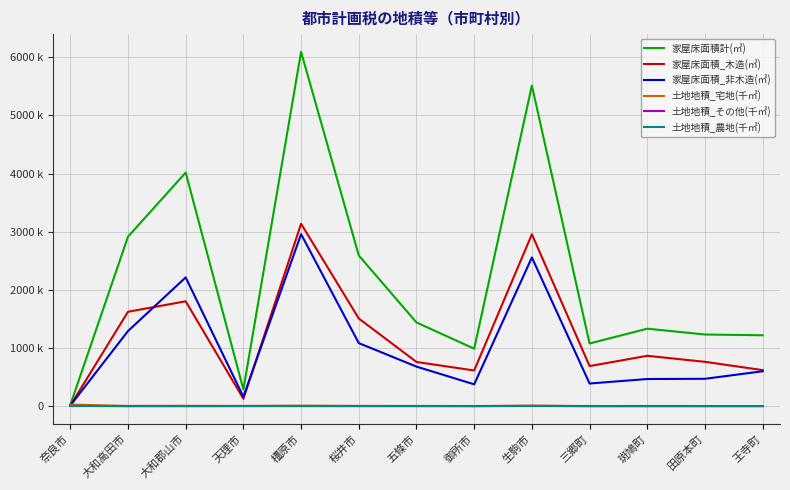

Does the chart have visible grid lines?

Yes